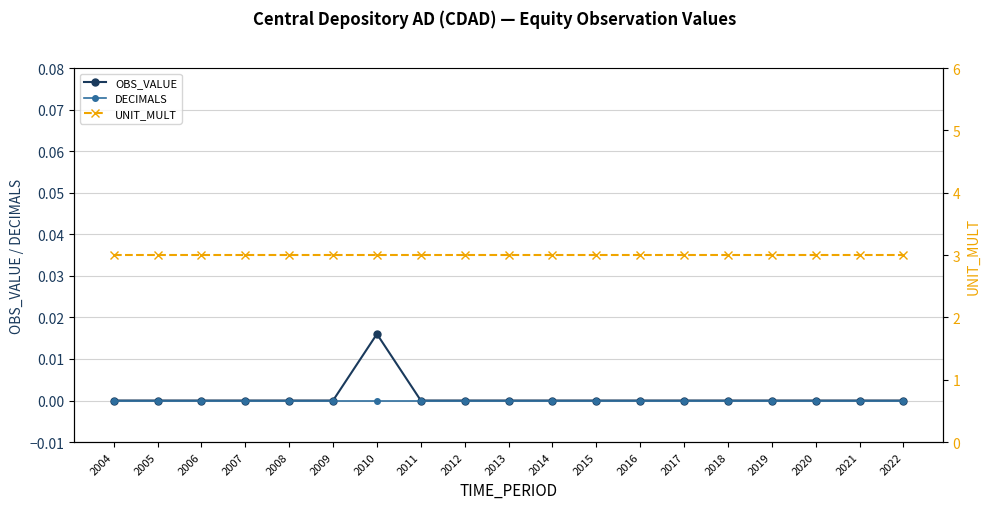

Is this an area chart (filled region under the line)?

No